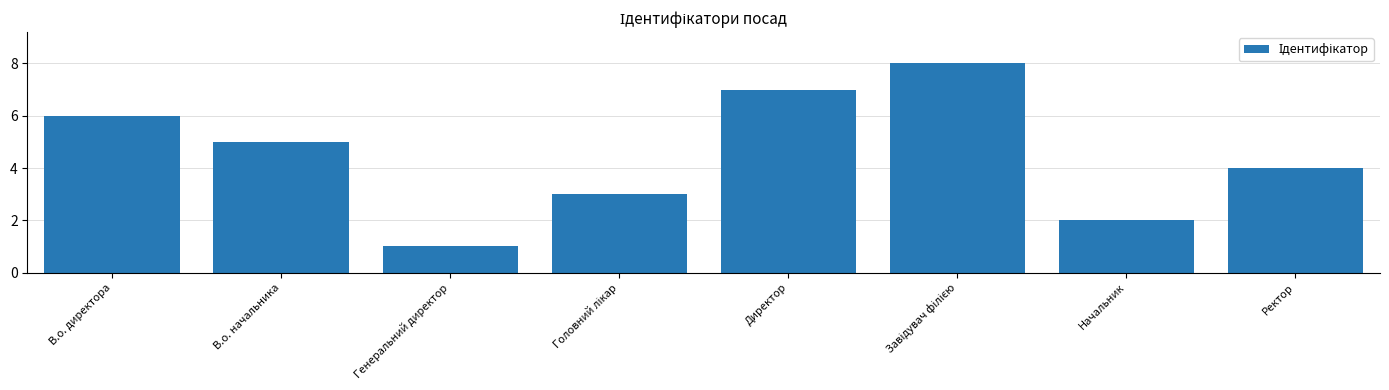

What is the greatest value displayed?

8